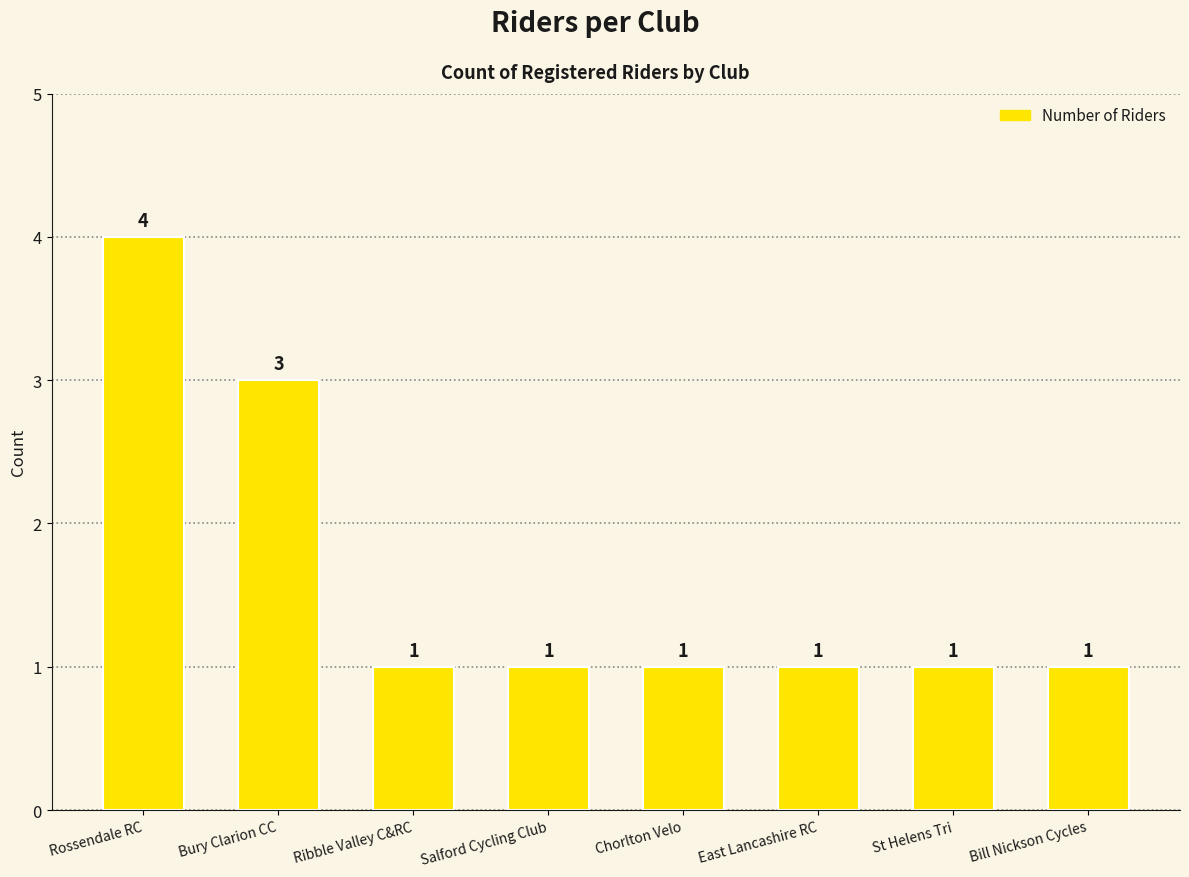

What is the sum of all values?

13